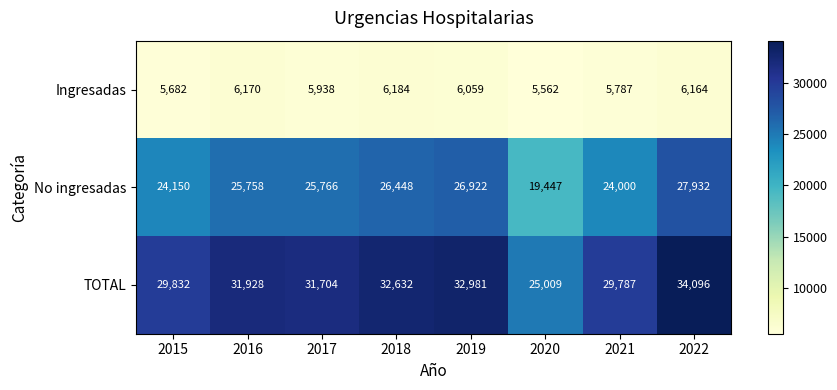

What is the spread (max minus min) of values at 2019?

26922